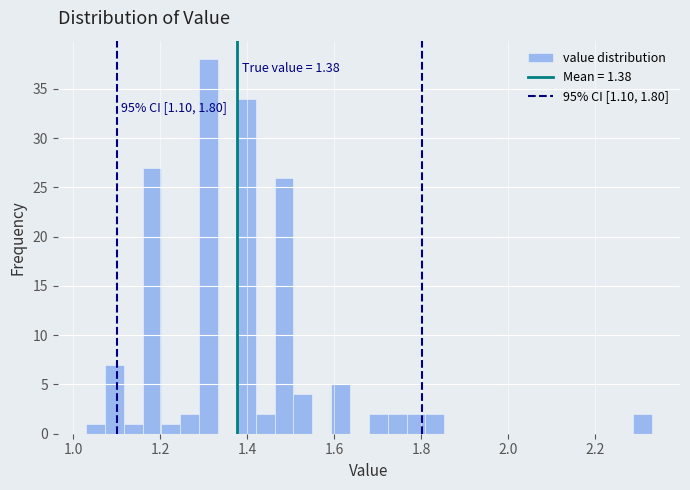

Around what value on the x-axis is the tallest bar? Give the approximate position of its centre, as read against the axis.

1.32